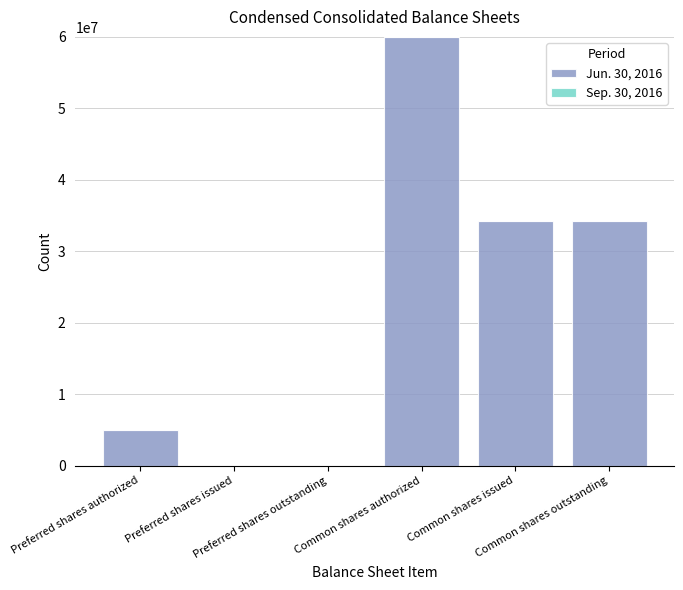

Rank the series by their maximum value, from lowest to highest.

Sep. 30, 2016, Jun. 30, 2016